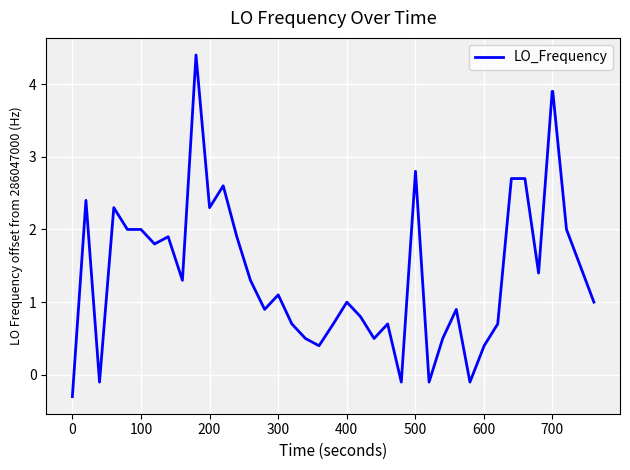

What is the greatest value displayed?

4.4